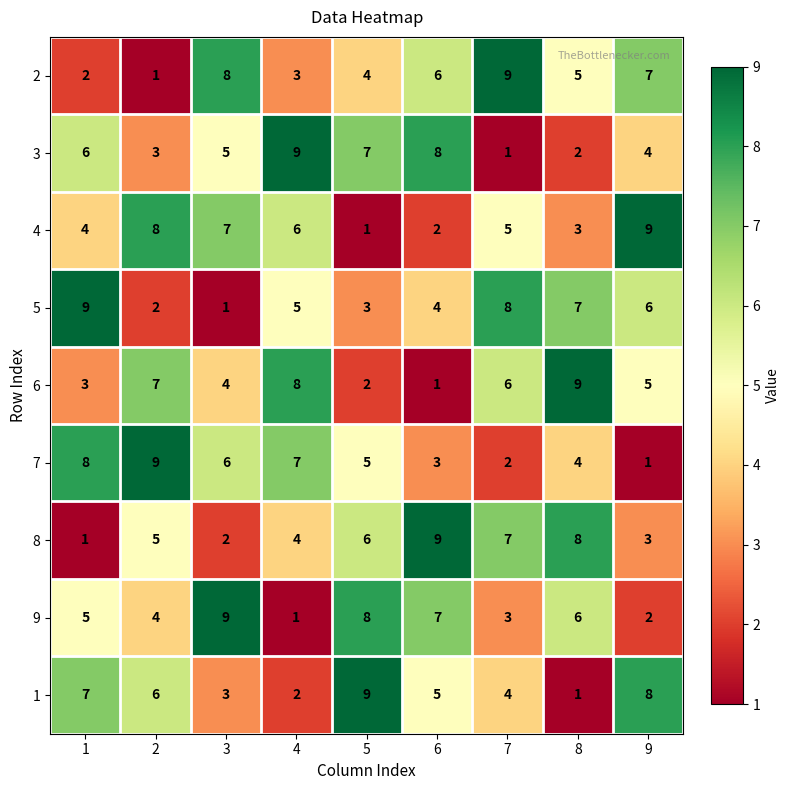

Where is 5 nearest to the value 5?

4